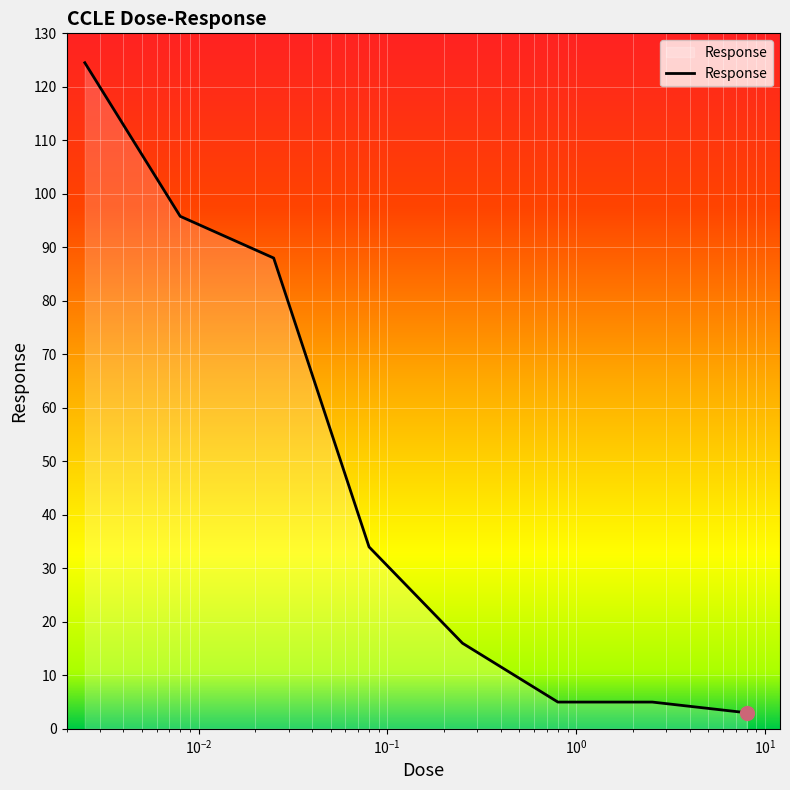

How many lines are shown in the chart?

1